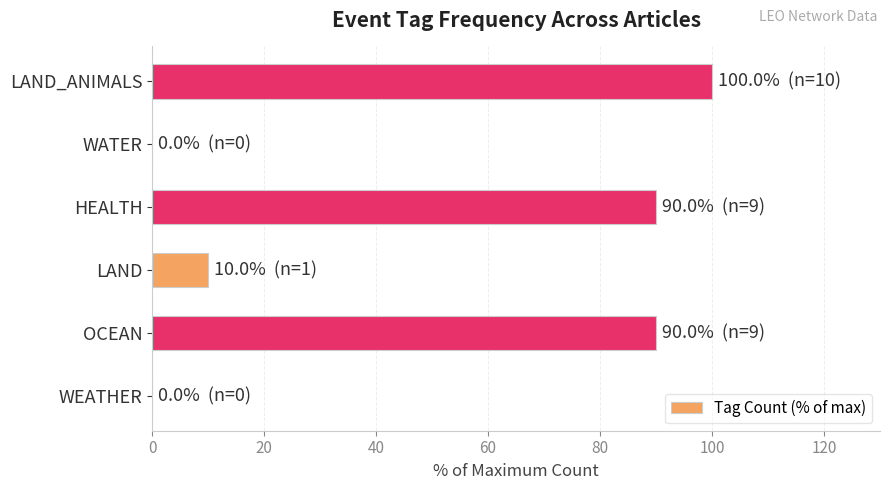

Are the bars horizontal?

Yes